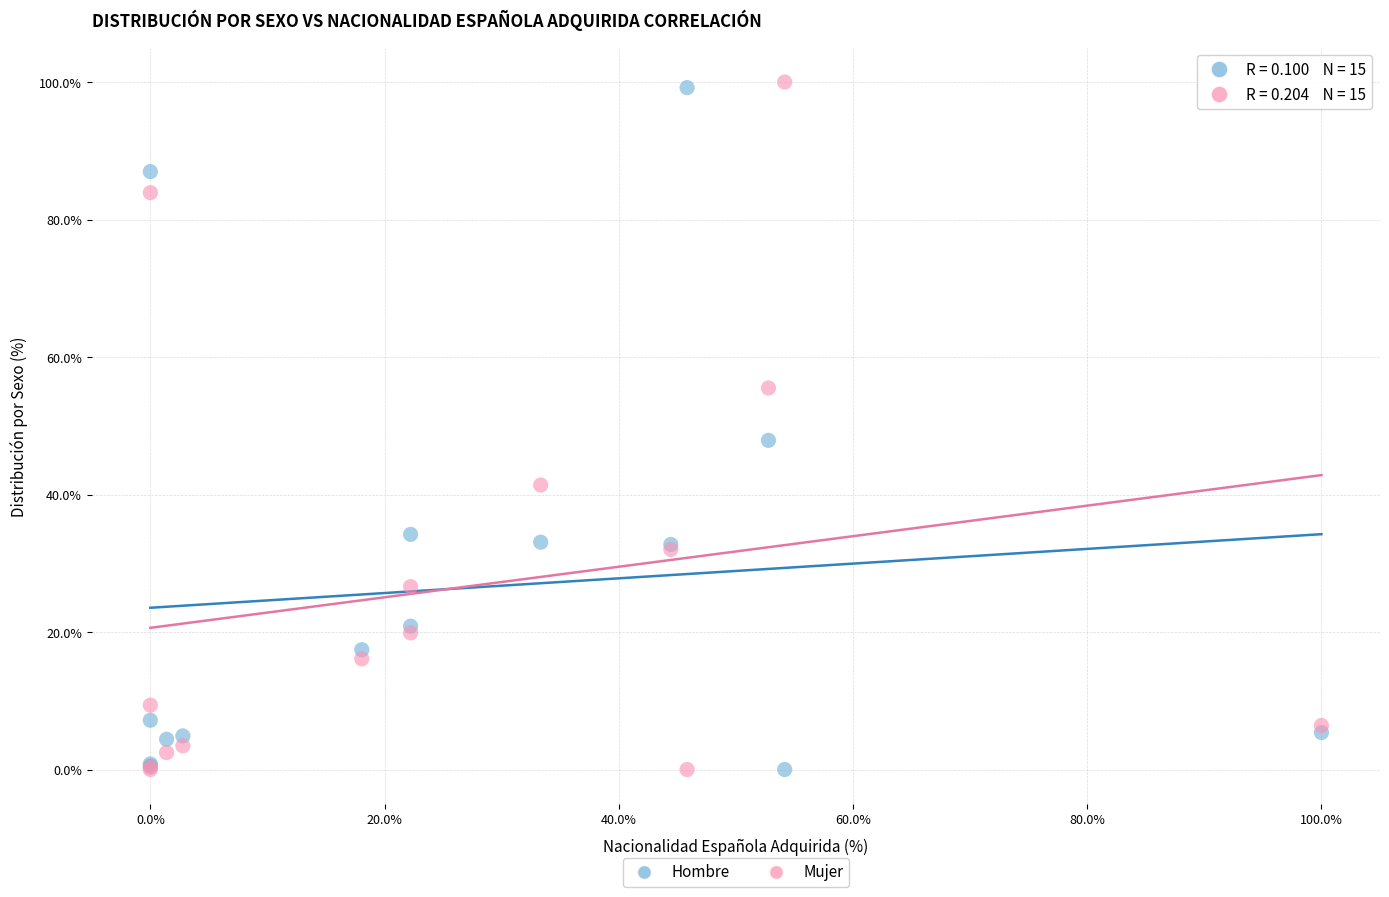

What are all the series names shown in the legend?

Hombre, Mujer